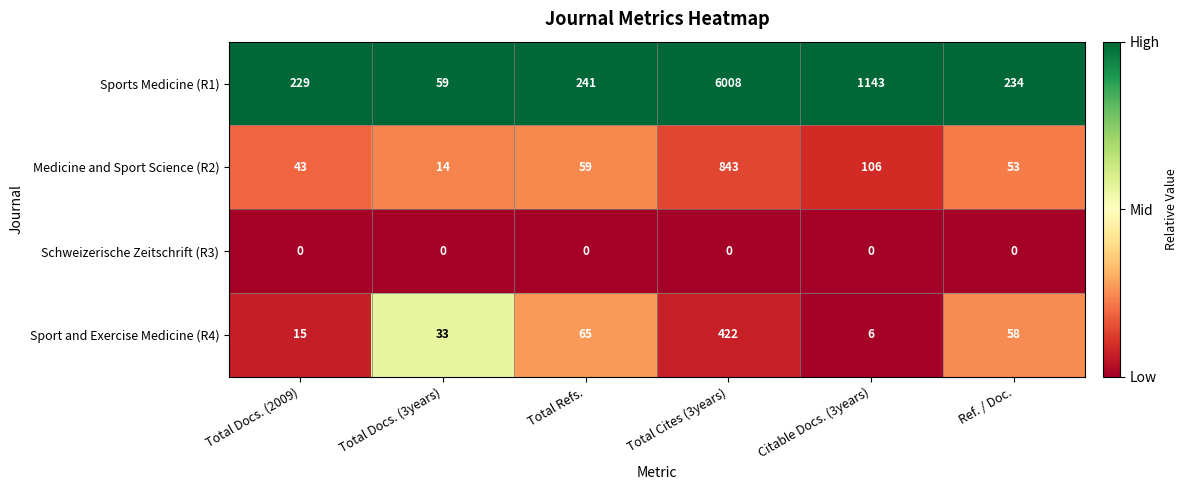

Rank the categories by Sport and Exercise Medicine (R4) value from lowest to highest.

Citable Docs. (3years), Total Docs. (2009), Total Docs. (3years), Ref. / Doc., Total Refs., Total Cites (3years)